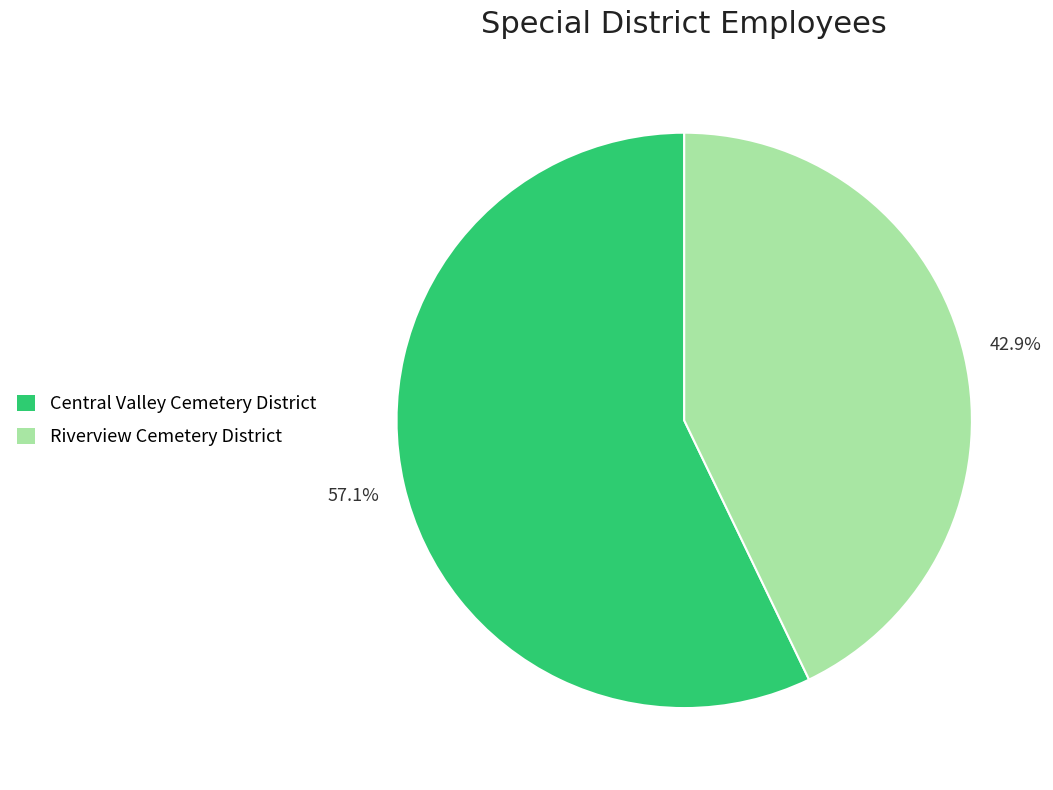

True or false: Central Valley Cemetery District accounts for 66% of the total.

False